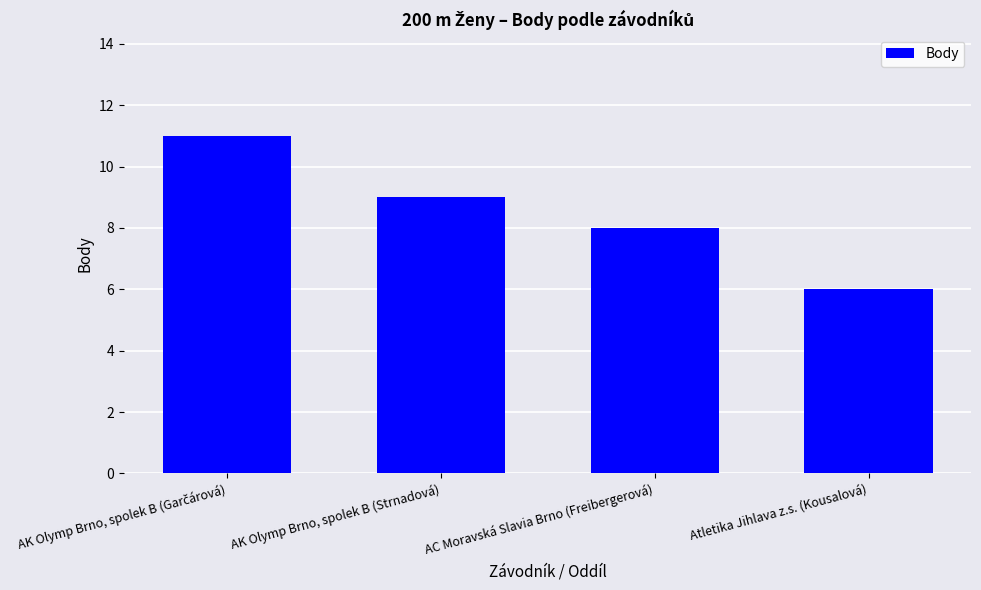

What is the sum of all values?

34